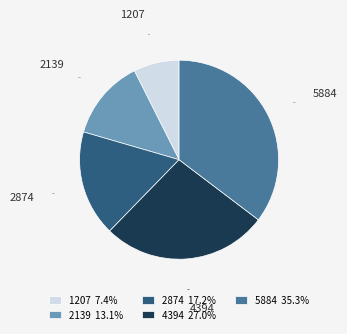

To the nearest percent, what is the combined percentage of 5884 and 1207?

43%